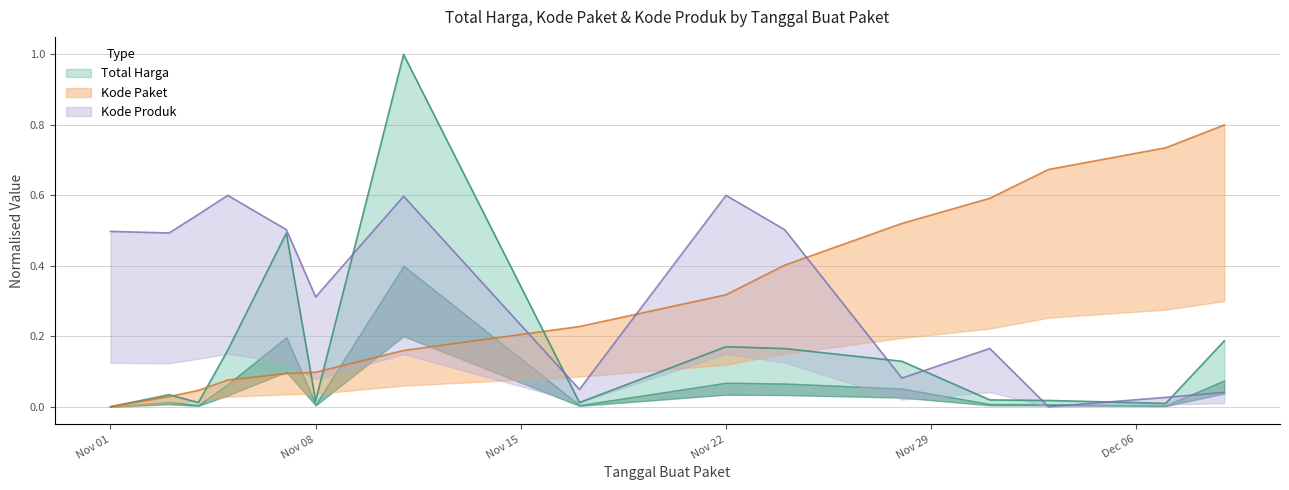

At which label does Kode Produk reach its minimum?

2021-12-03